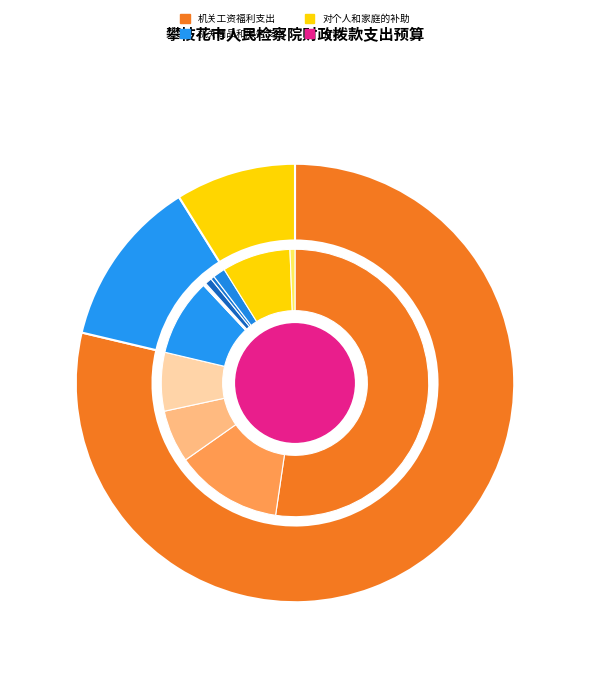

To the nearest percent, what portion does 机关商品和服务支出 represent?

12%